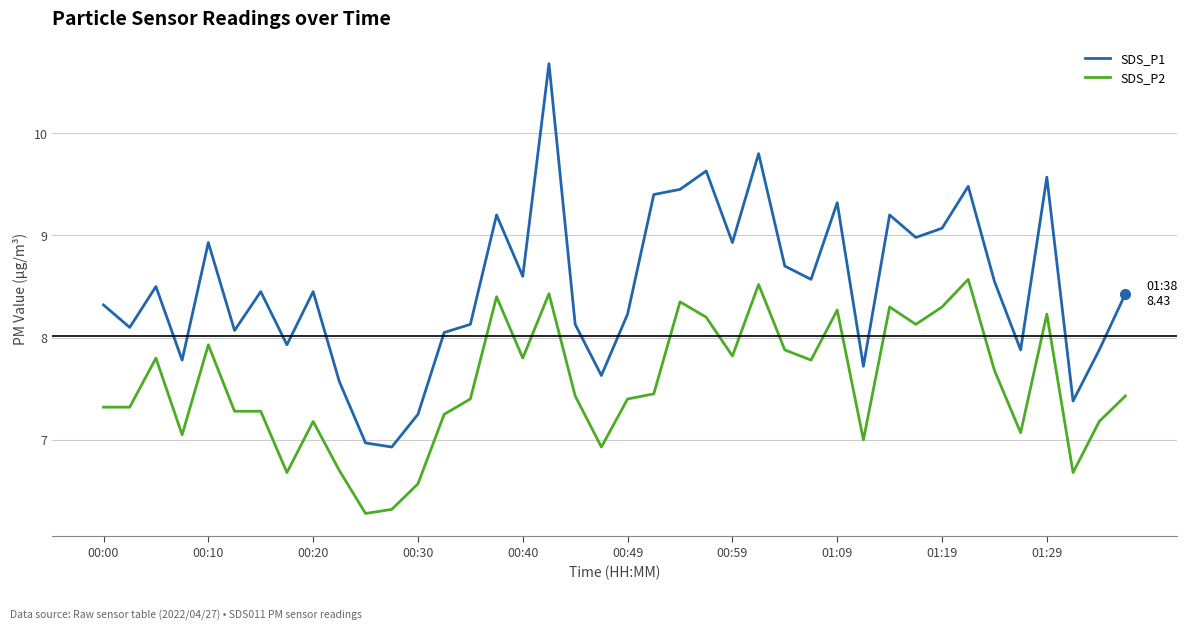

Which series has the widest spread of values?

SDS_P1